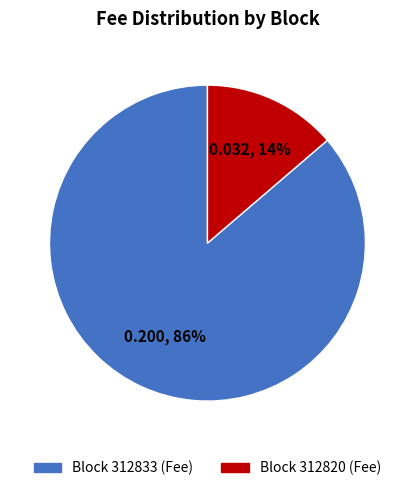

Is there a majority slice in this chart?

Yes